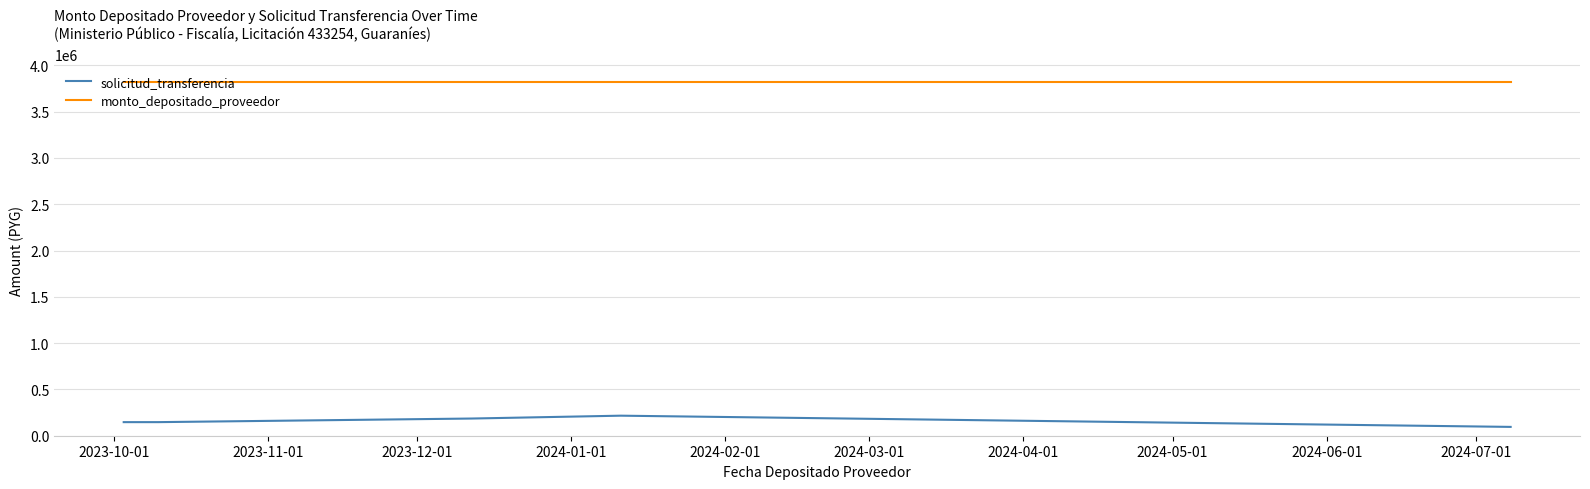

True or false: solicitud_transferencia and monto_depositado_proveedor cross at least once.

False